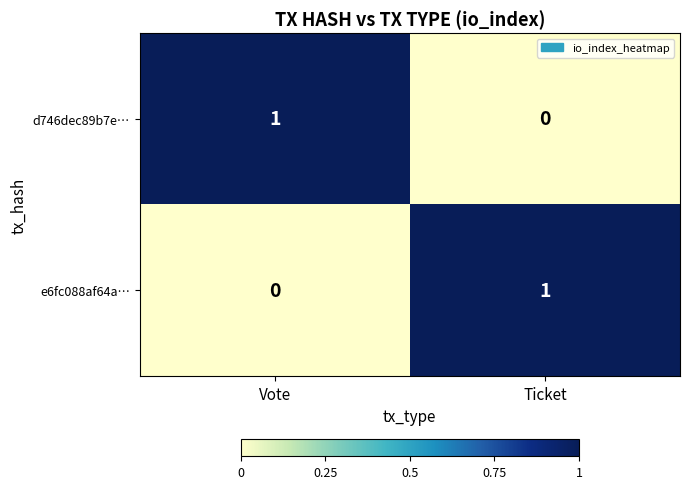

Rank the series at Vote from highest to lowest value.

d746dec89b7e…, e6fc088af64a…